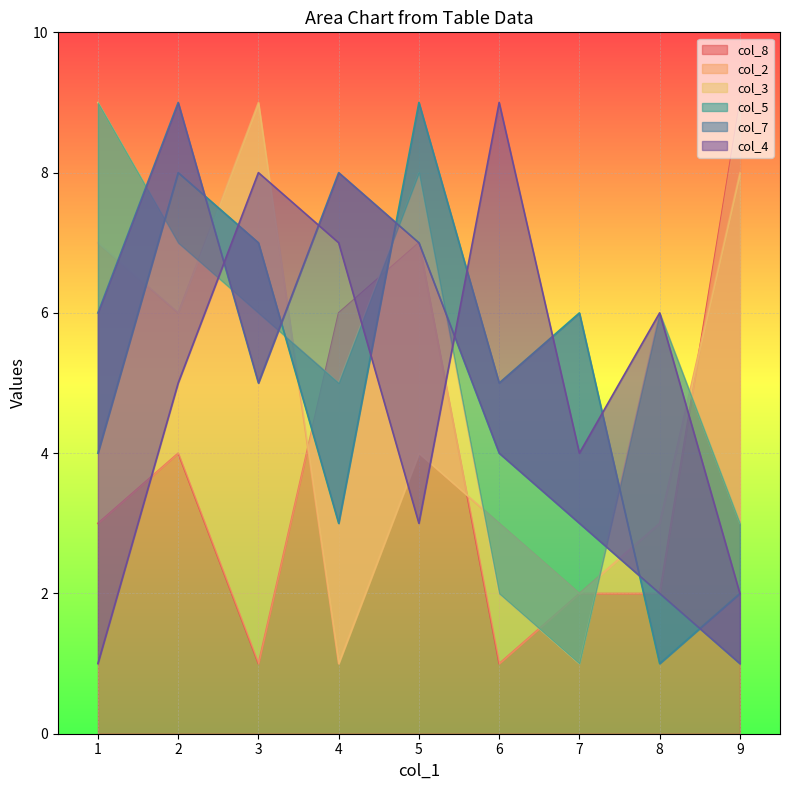

True or false: col_8 has a value of 2 at 7.

True